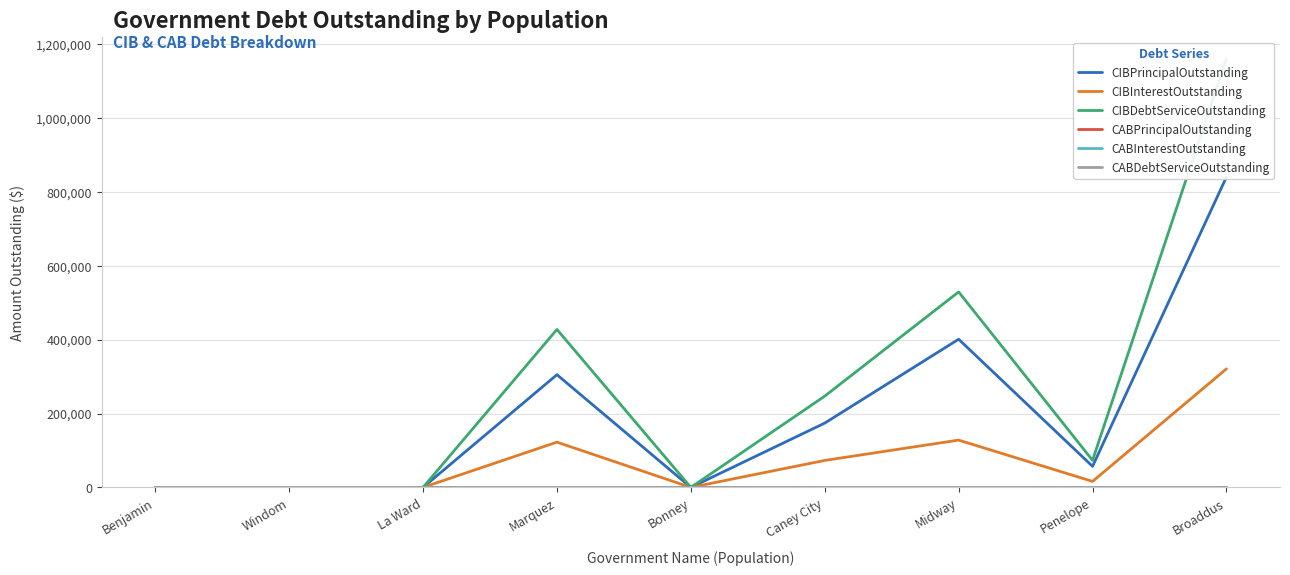

What are all the series names shown in the legend?

CIBPrincipalOutstanding, CIBInterestOutstanding, CIBDebtServiceOutstanding, CABPrincipalOutstanding, CABInterestOutstanding, CABDebtServiceOutstanding